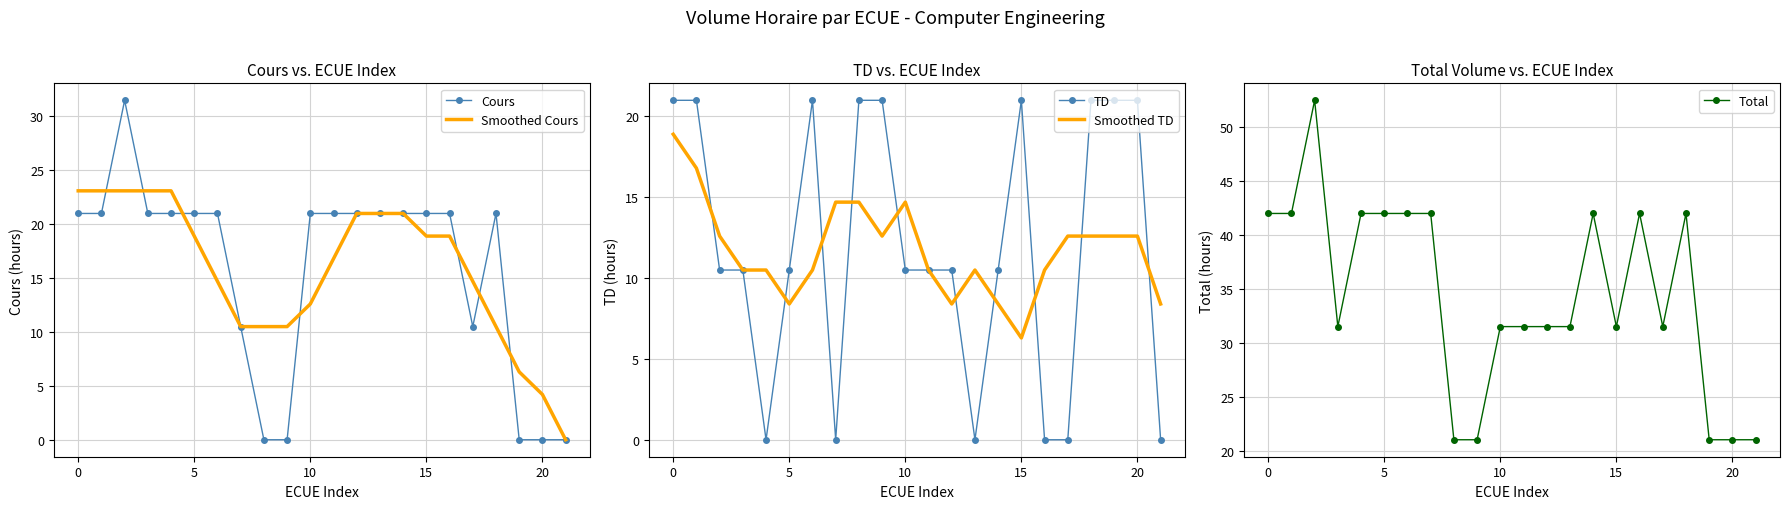

Between 8 and 10, which series saw the biggest shift?

Cours